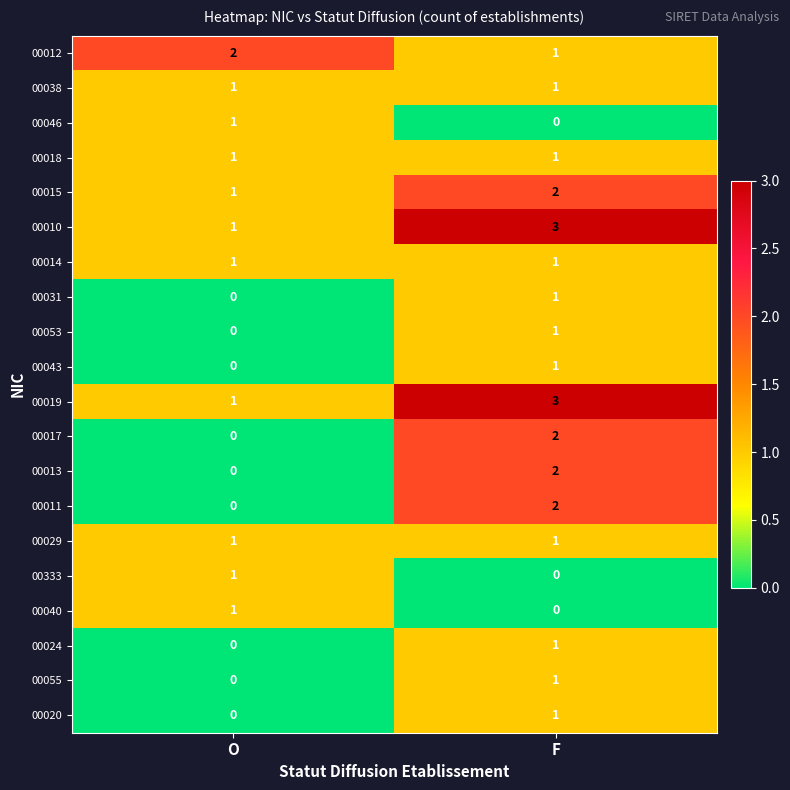

How many categories are shown in the chart?

2